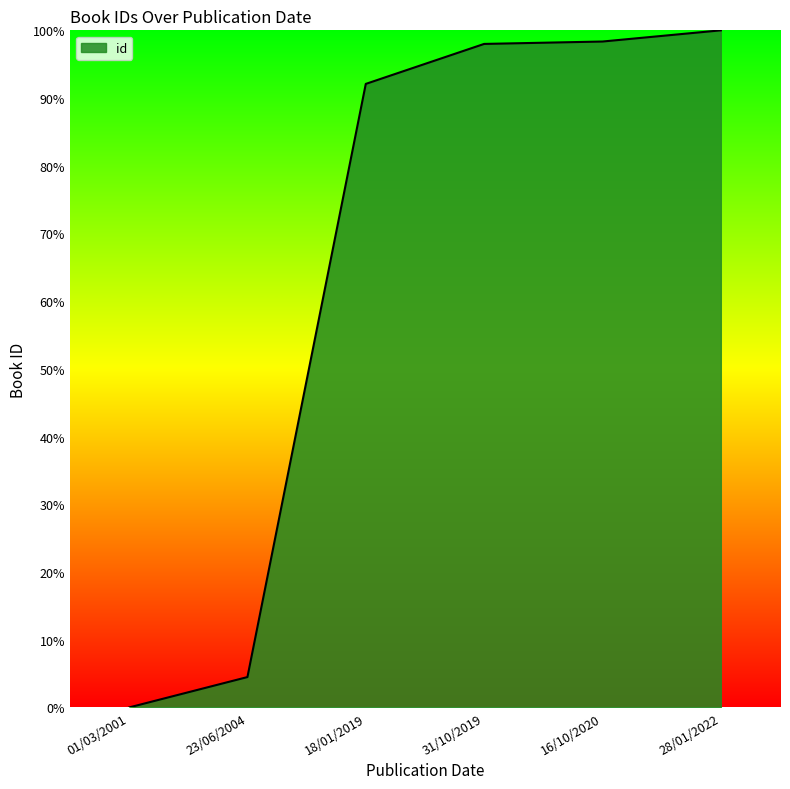

Where is the data nearest to the value 50?

18/01/2019